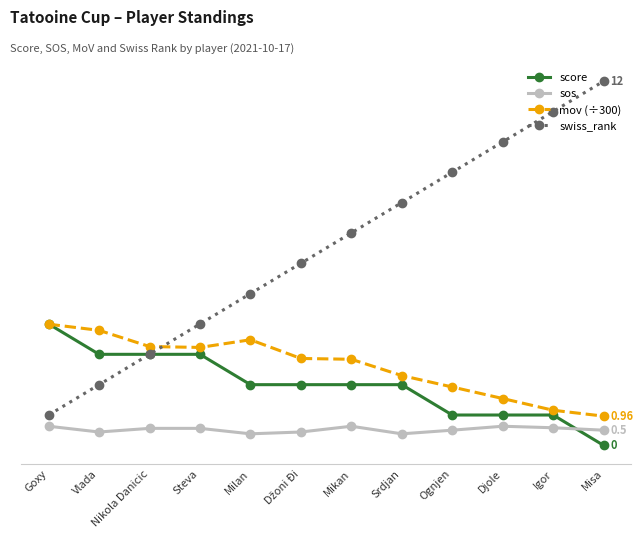

Where is sos nearest to the value 0?

Milan